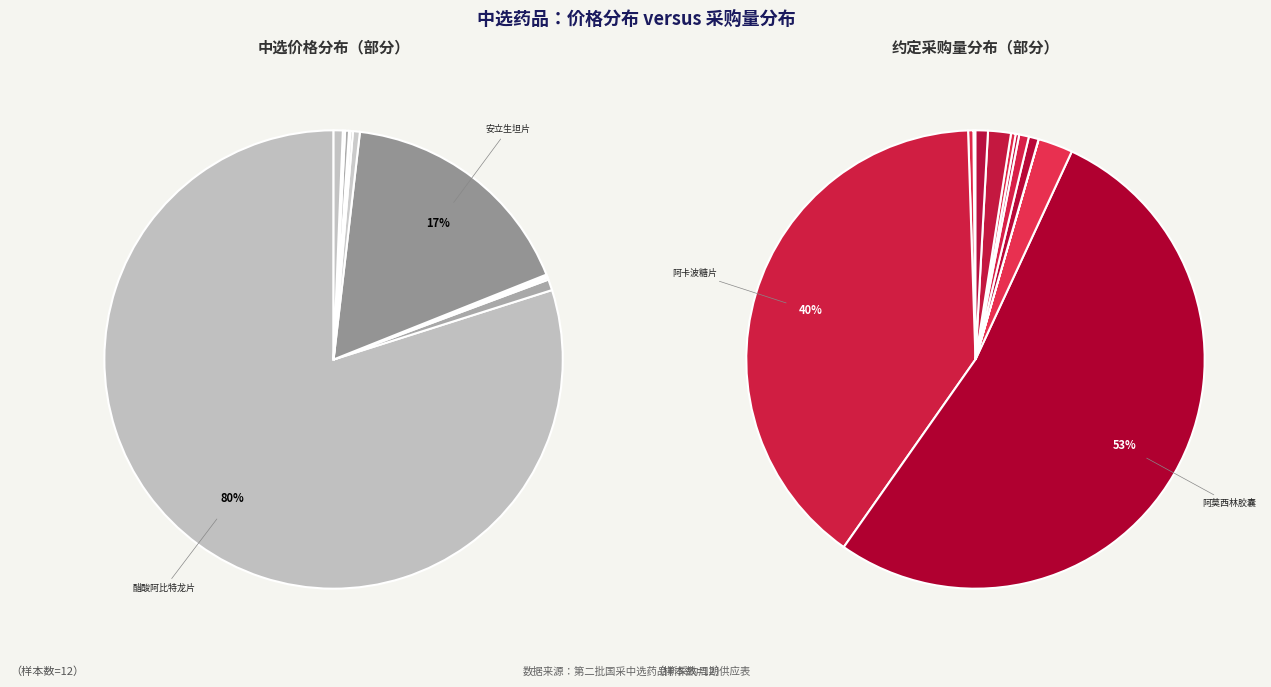

What percentage do 福多司坦片 and 奥美沙坦酯片 together represent?

1.1%